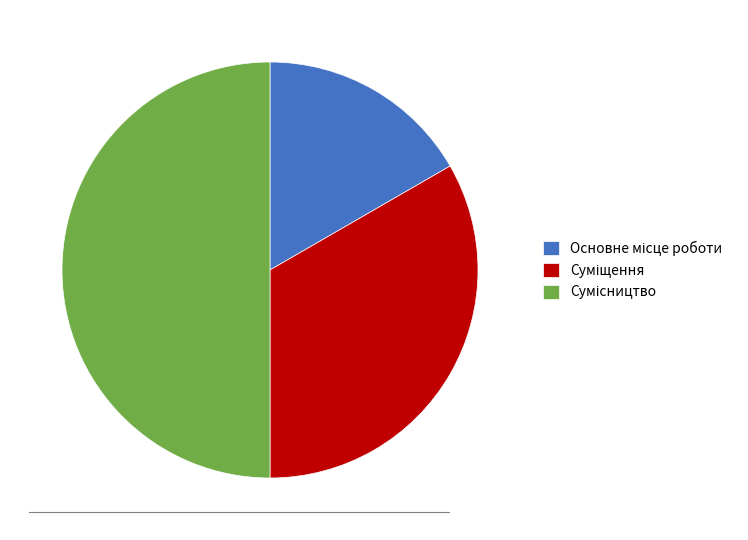

Count the number of slices in the pie.

3